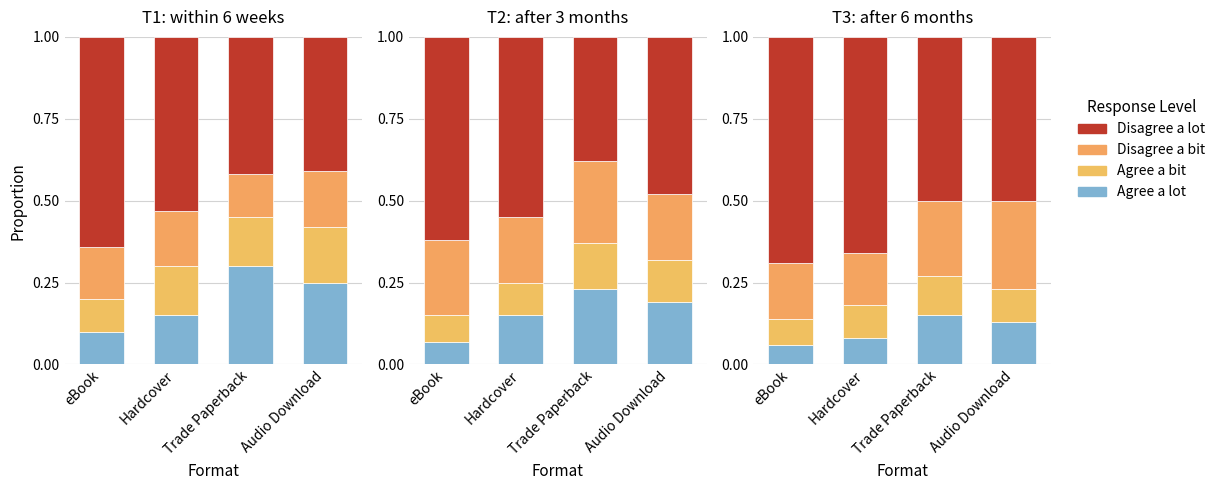

True or false: Agree a bit has a value of 0.1 at Trade Paperback.

True